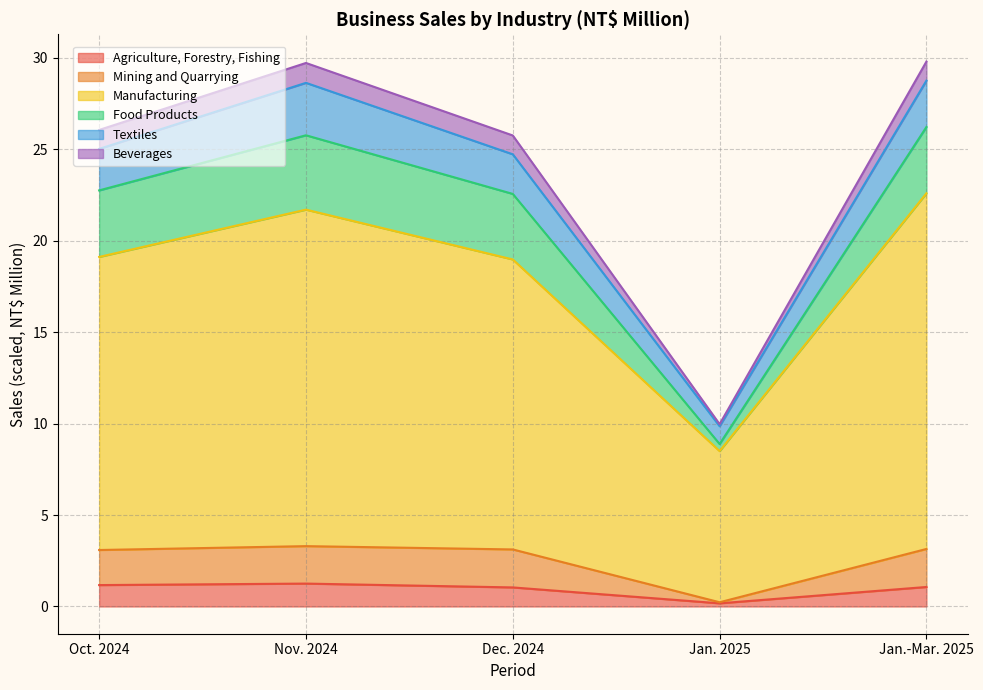

What is the total value across all series at Nov. 2024?

29.7